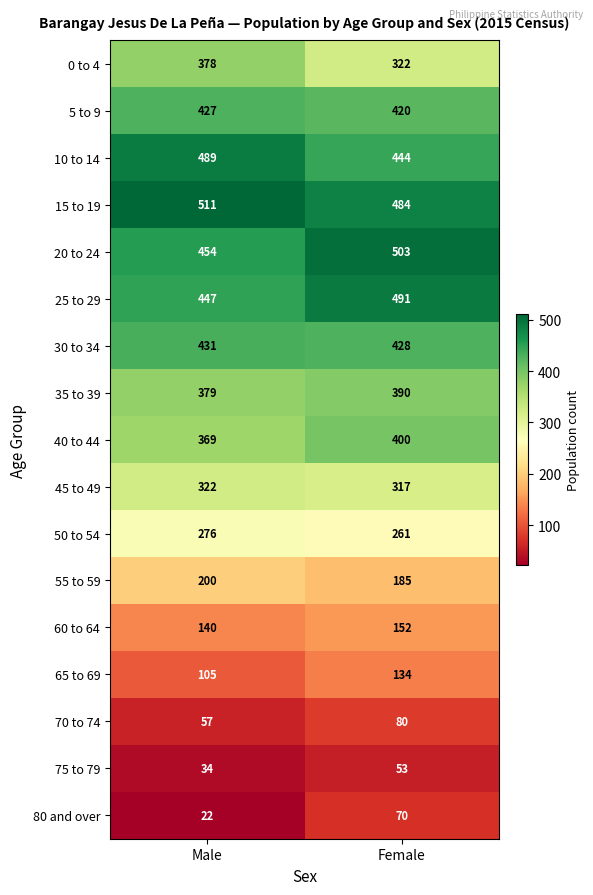

Rank the series by their maximum value, from lowest to highest.

75 to 79, 80 and over, 70 to 74, 65 to 69, 60 to 64, 55 to 59, 50 to 54, 45 to 49, 0 to 4, 35 to 39, 40 to 44, 5 to 9, 30 to 34, 10 to 14, 25 to 29, 20 to 24, 15 to 19